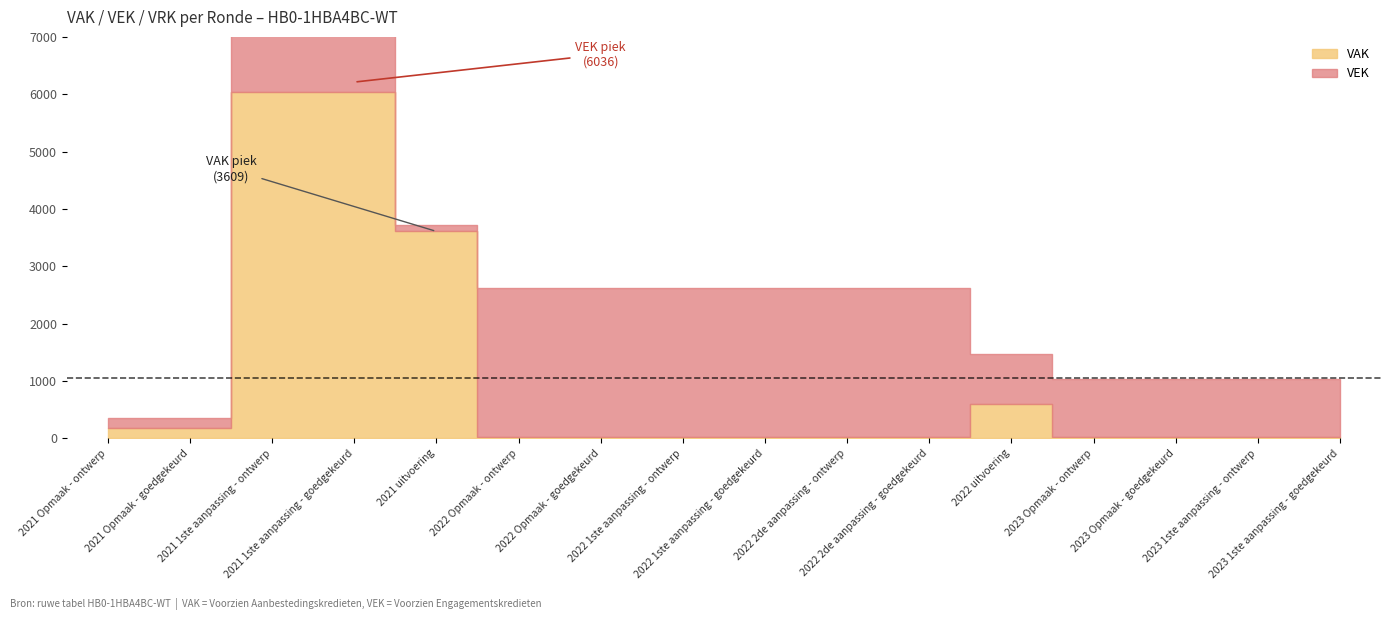

Does the chart have visible grid lines?

No